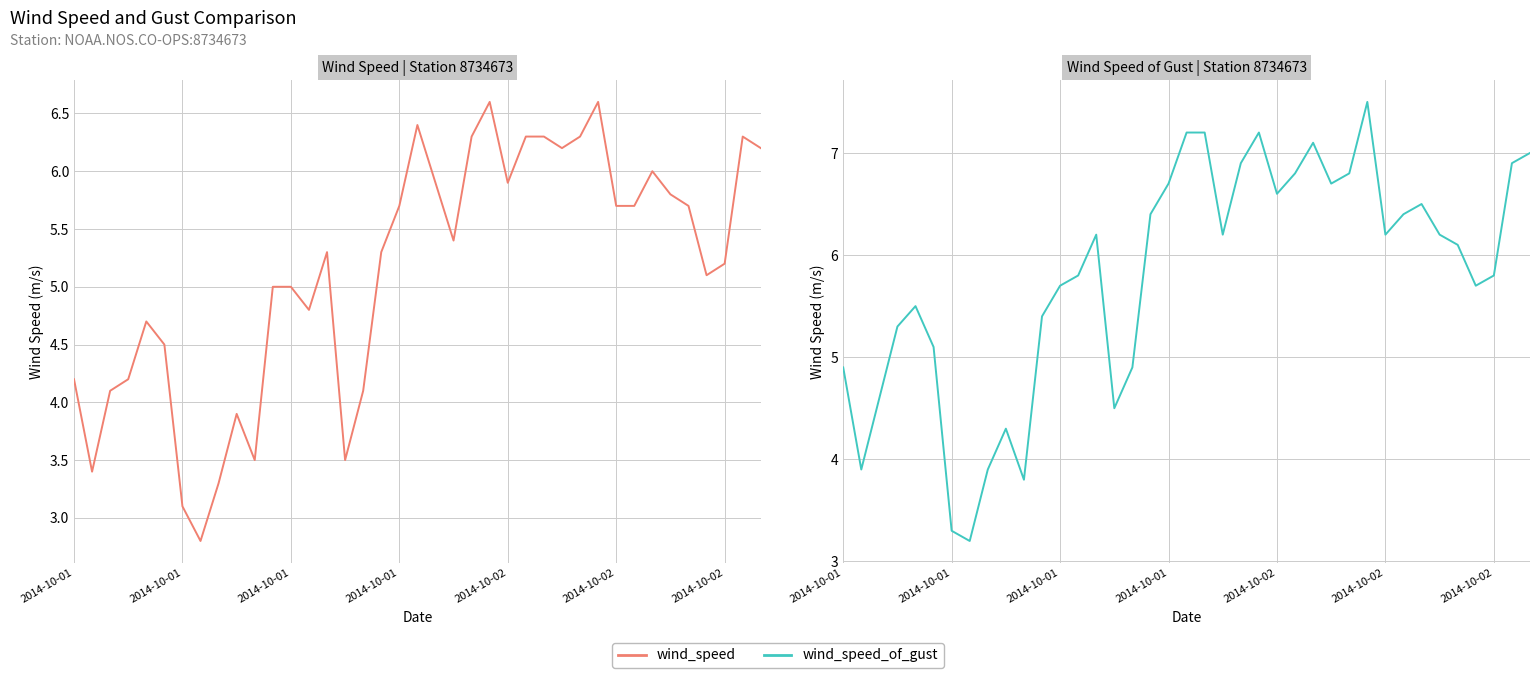

What is the sum of all wind_speed values?

200.3